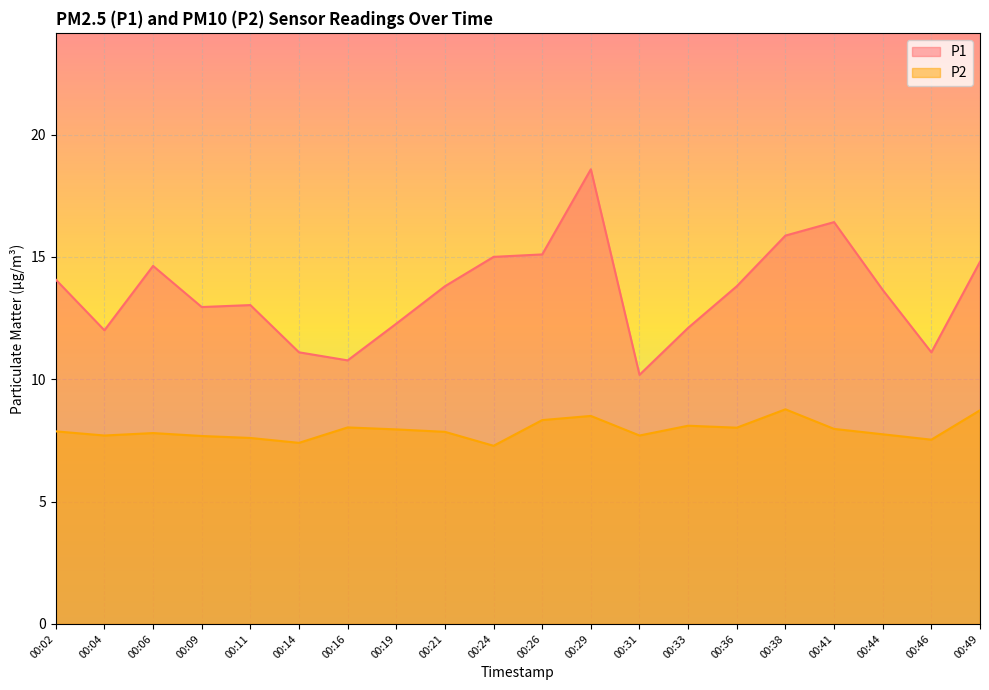

Rank the series at 00:41 from lowest to highest value.

P2, P1